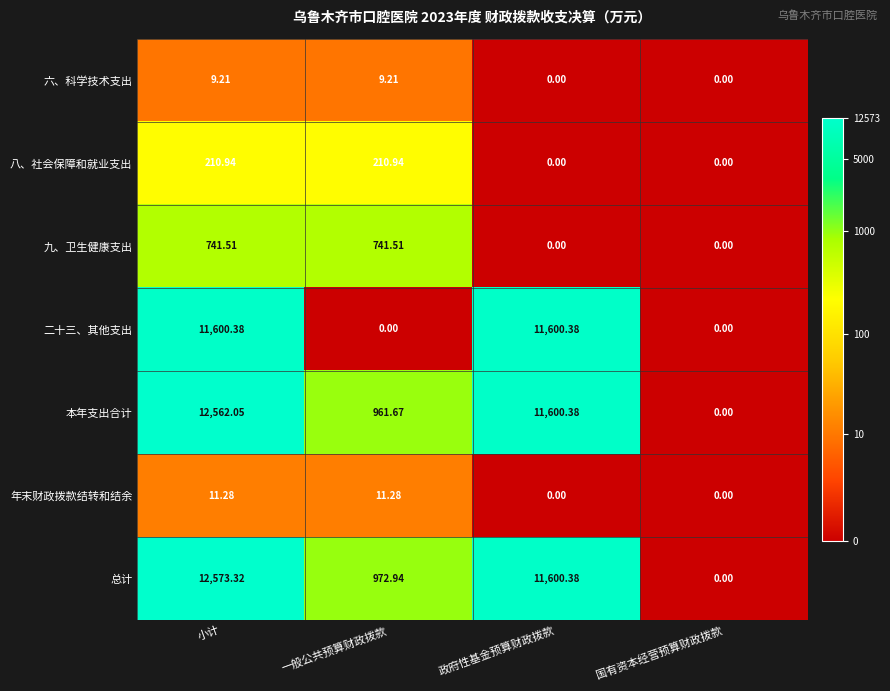

At which label does 本年支出合计 reach its peak?

小计